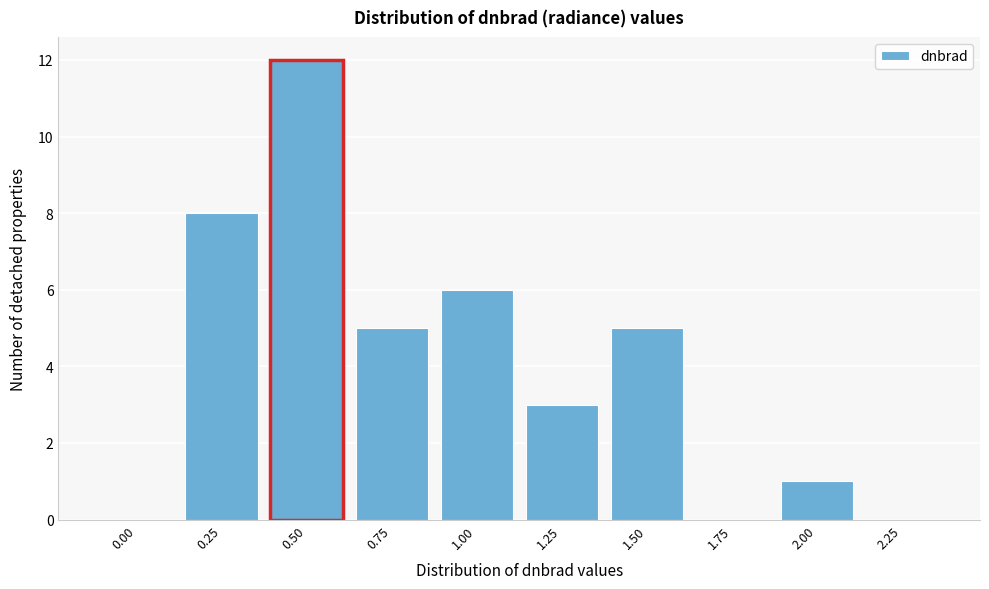

Reading left to right, extract all data points from this chart.

0.00=0	0.25=8	0.50=12	0.75=5	1.00=6	1.25=3	1.50=5	1.75=0	2.00=1	2.25=0